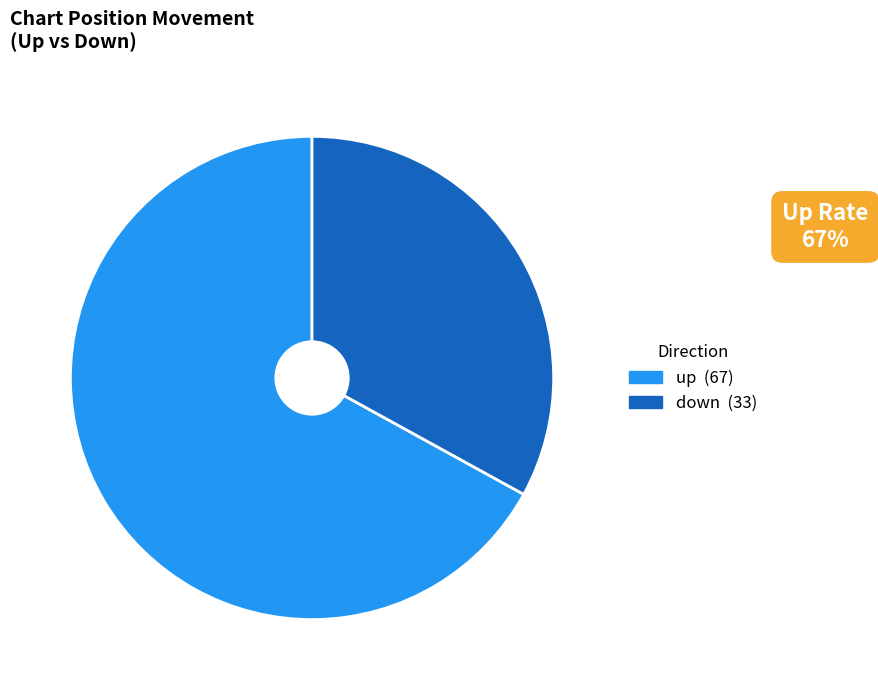

How many slices are in this pie chart?

2